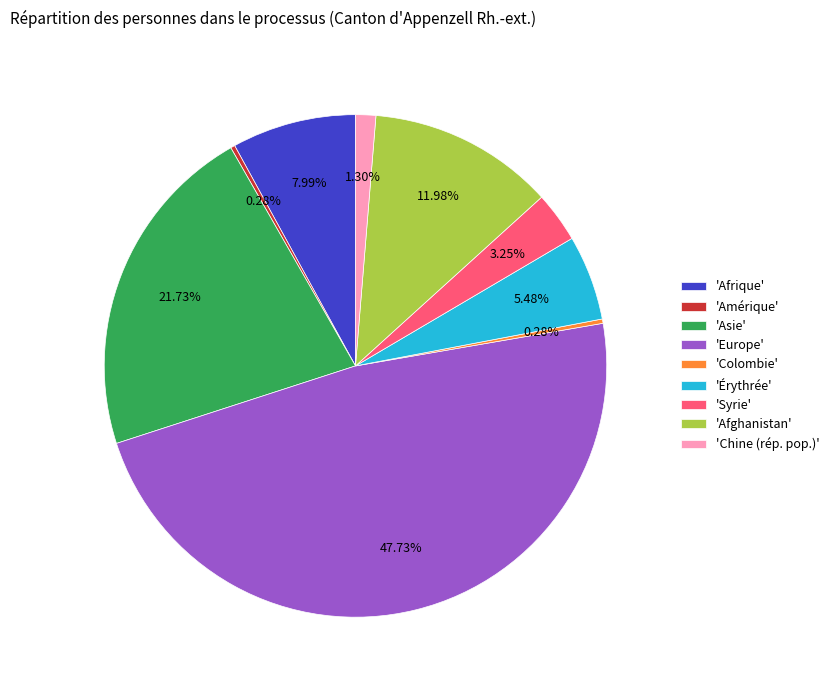

Is there any slice that represents more than half of the pie?

No